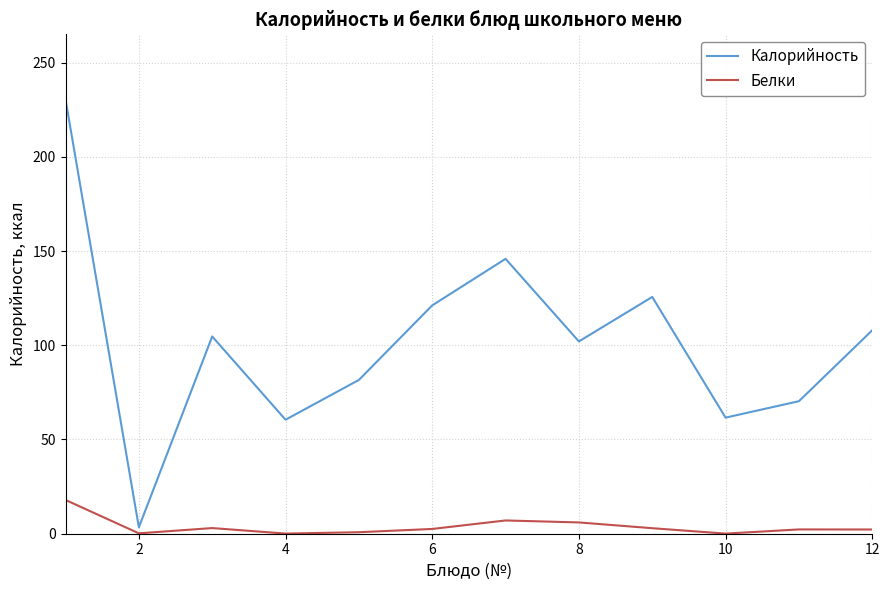

True or false: Белки and Калорийность cross at least once.

False